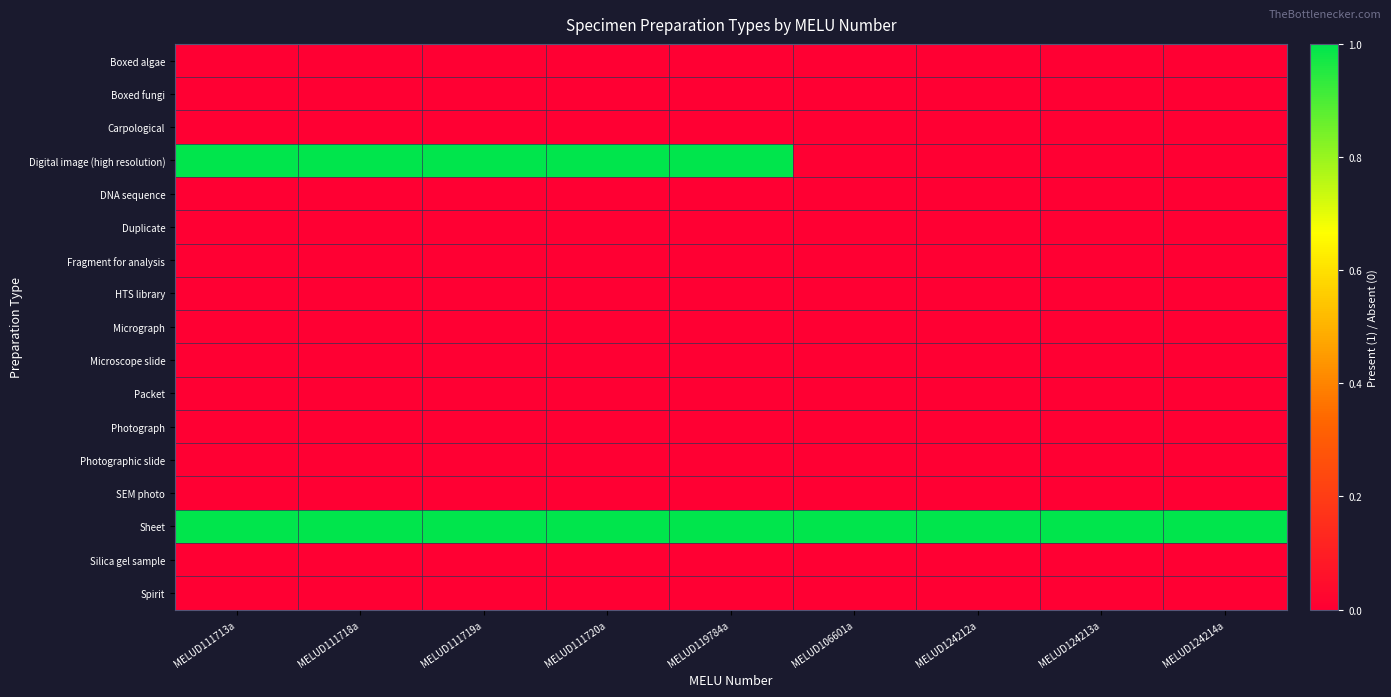

At which category is the sum across all series the highest?

MELUD111713a